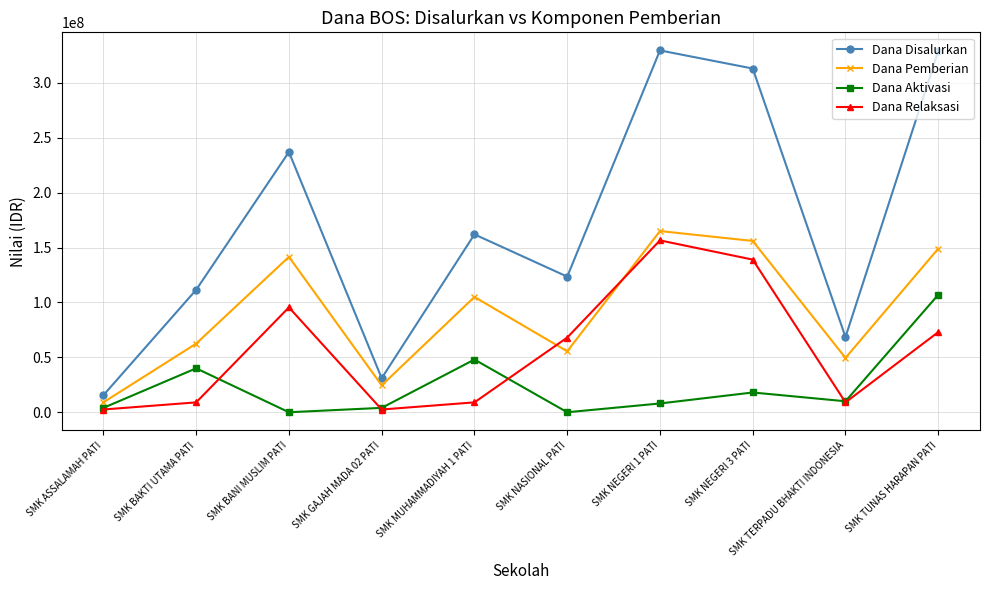

Where does the Dana Pemberian series first go above 105000000?

SMK BANI MUSLIM PATI